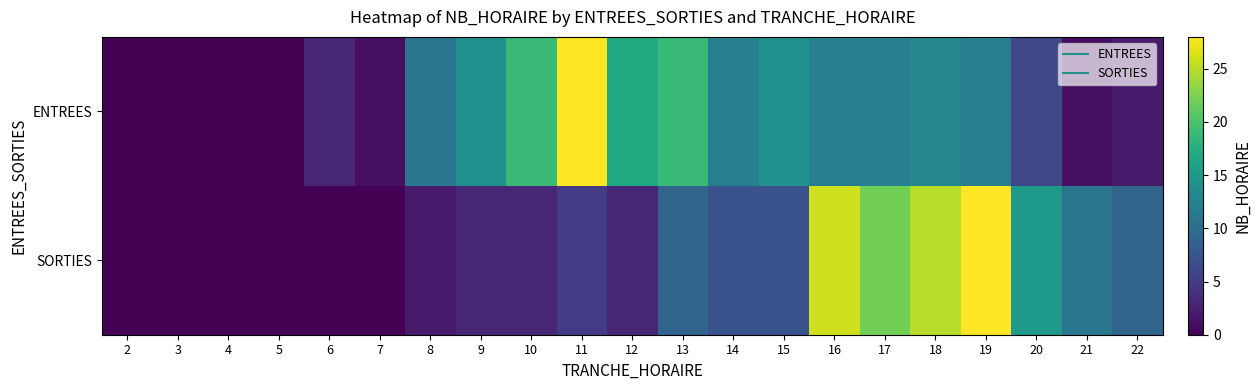

Rank the series by their average value, from lowest to highest.

SORTIES, ENTREES